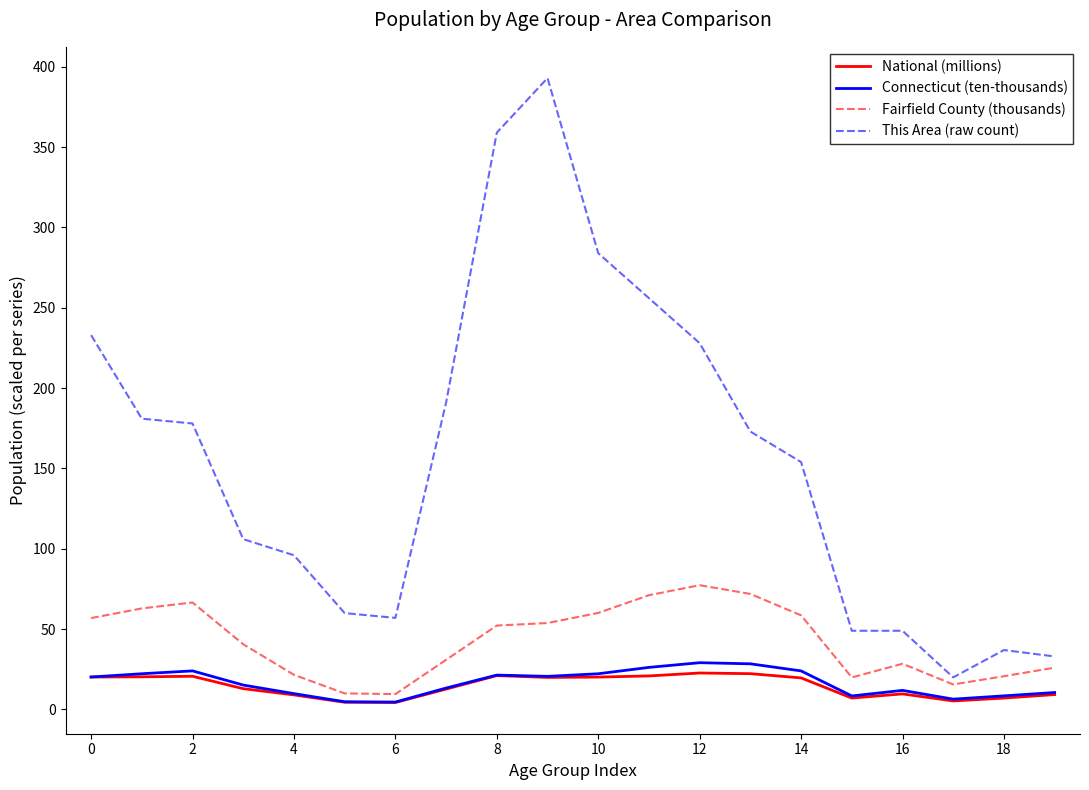

True or false: This Area (raw count) has more than 1 interior local peaks.

True